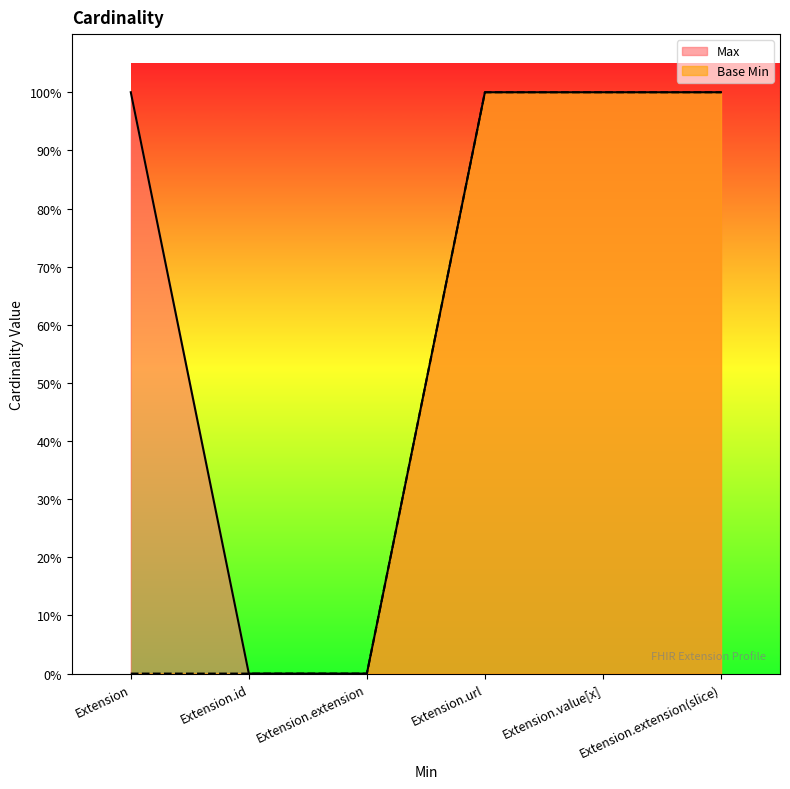

What are all the series names shown in the legend?

Max, Base Min